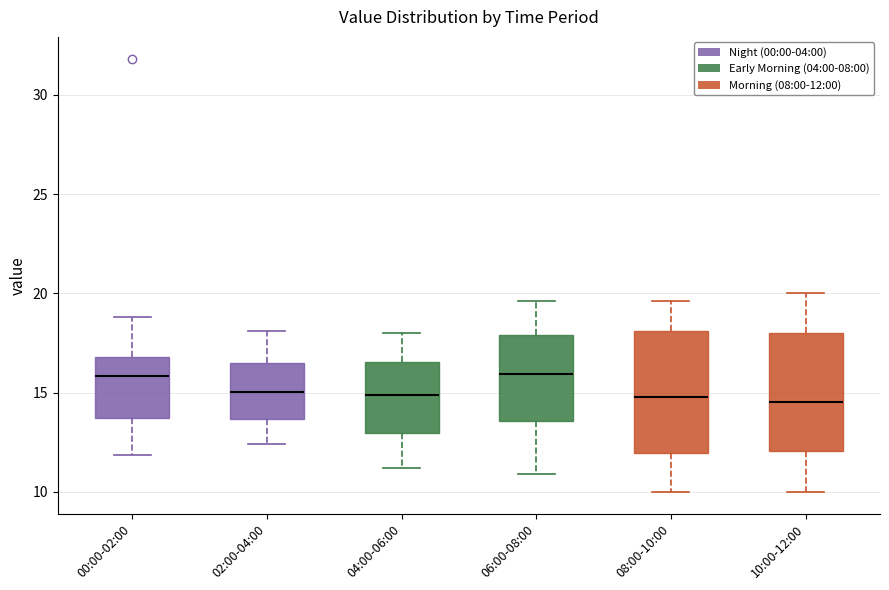

Where does the upper whisker of the box for 00:00-02:00 end on the y-axis? The values are not printed on the chart, so give them approximately, as read against the axis.

19.0